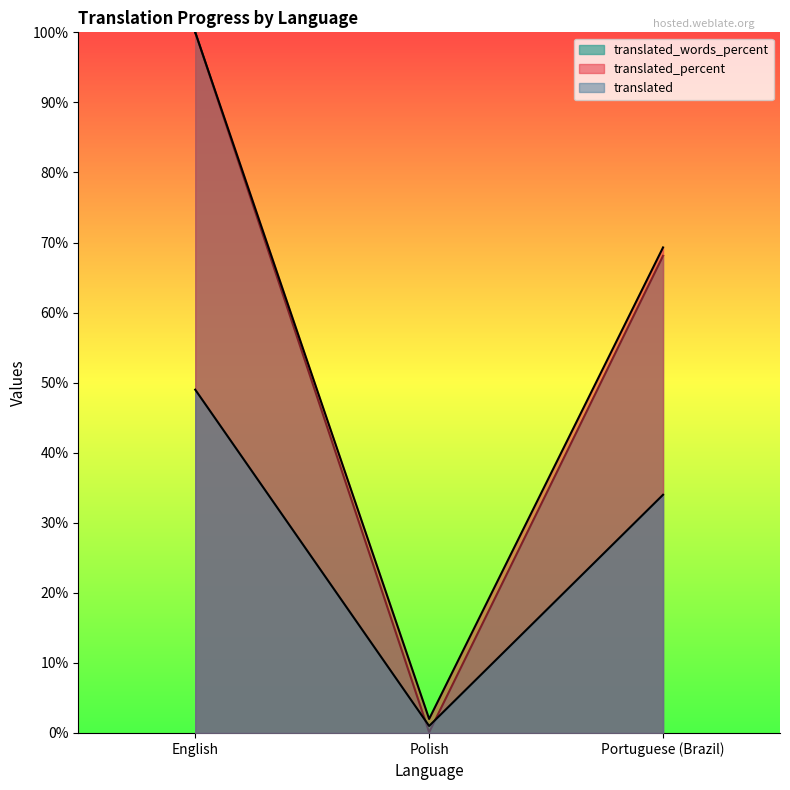

Does the chart display data point markers on the line(s)?

No